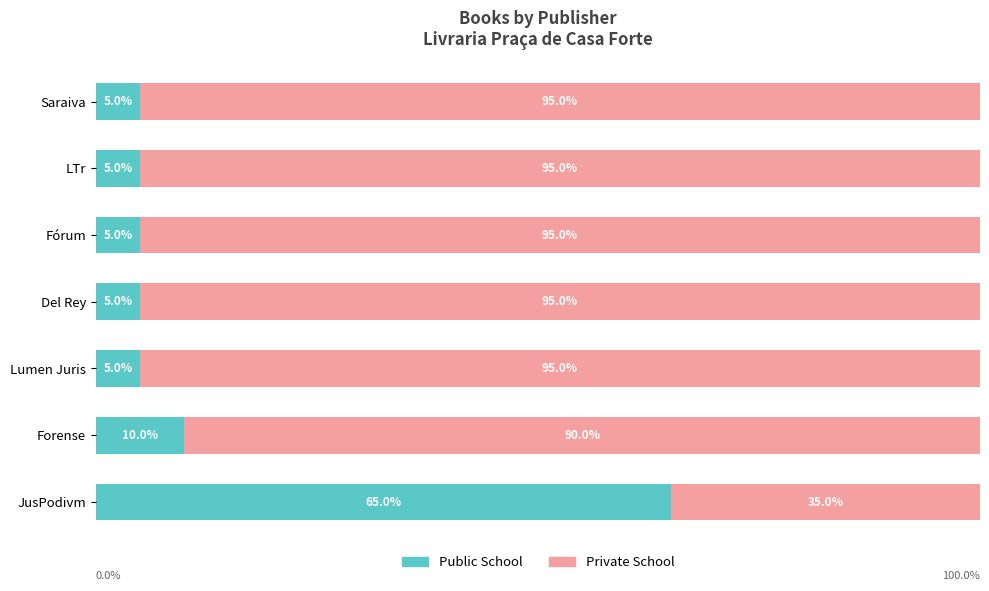

Which category has the highest value in the Public School series?

JusPodivm